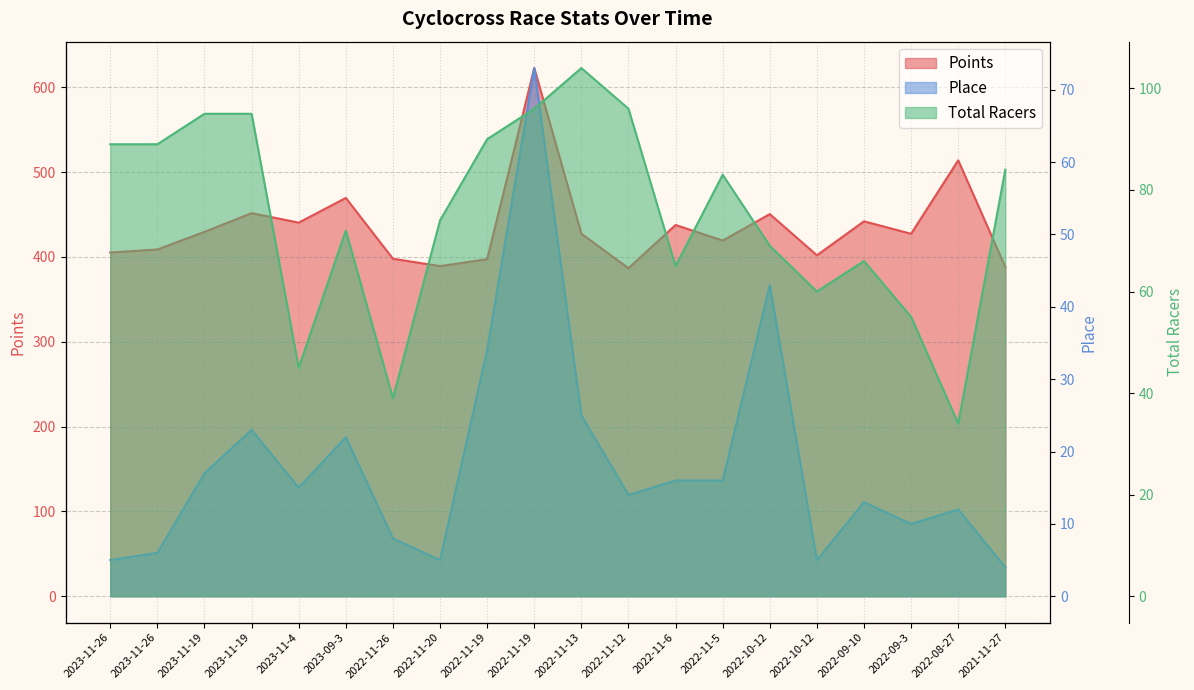

Read the Points value at 2023-11-19.

429.6